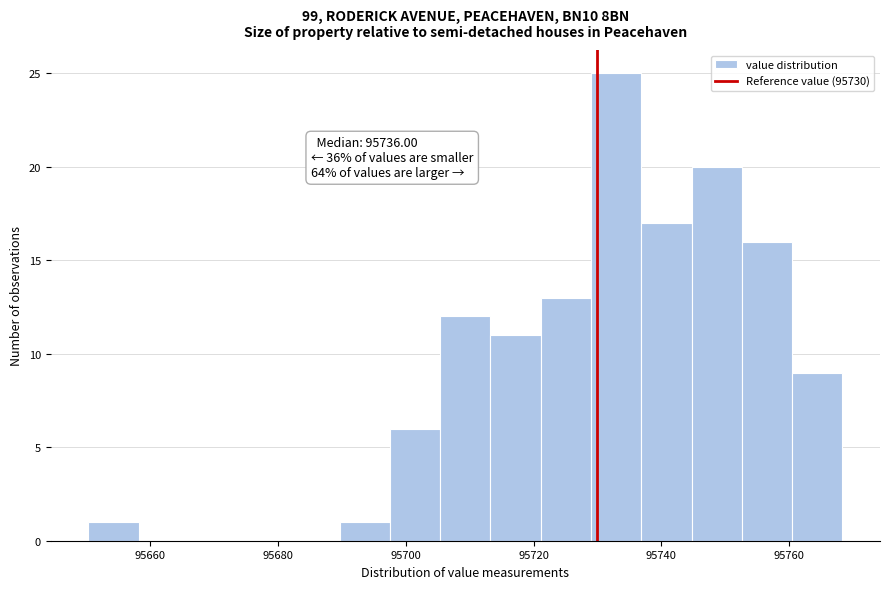

Around what value on the x-axis is the tallest bar? Give the approximate position of its centre, as read against the axis.

95732